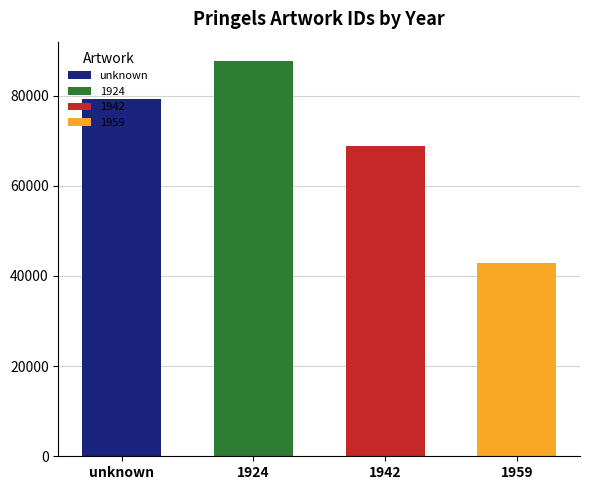

What is the difference between the maximum and minimum values?

44669